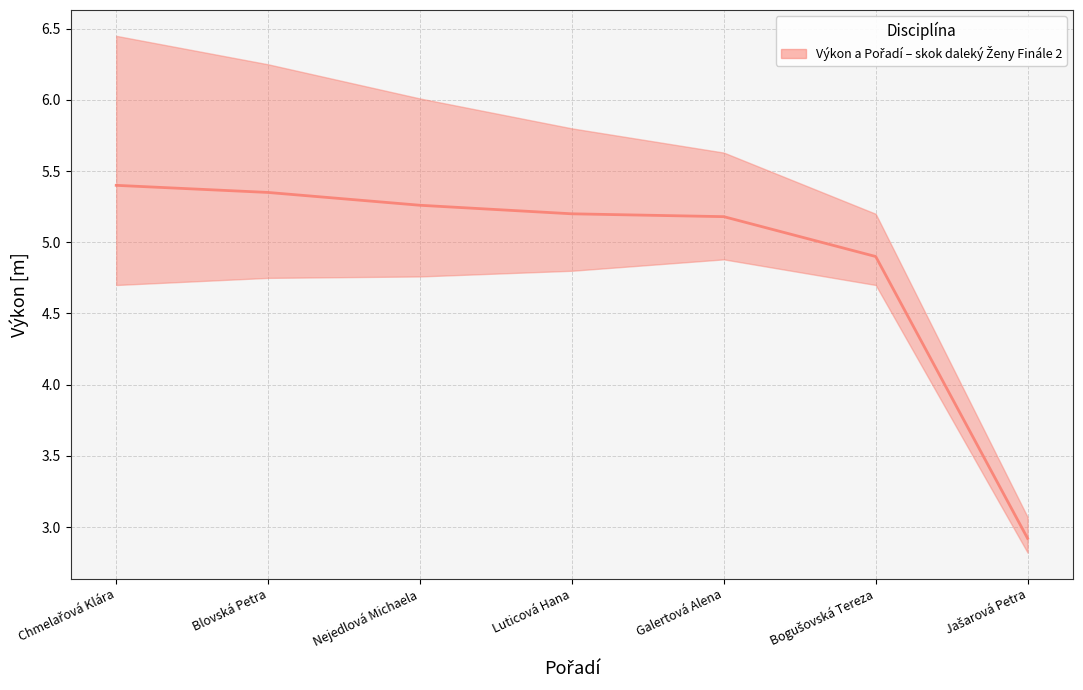

What is the approximate value at Galertová Alena?

5.2